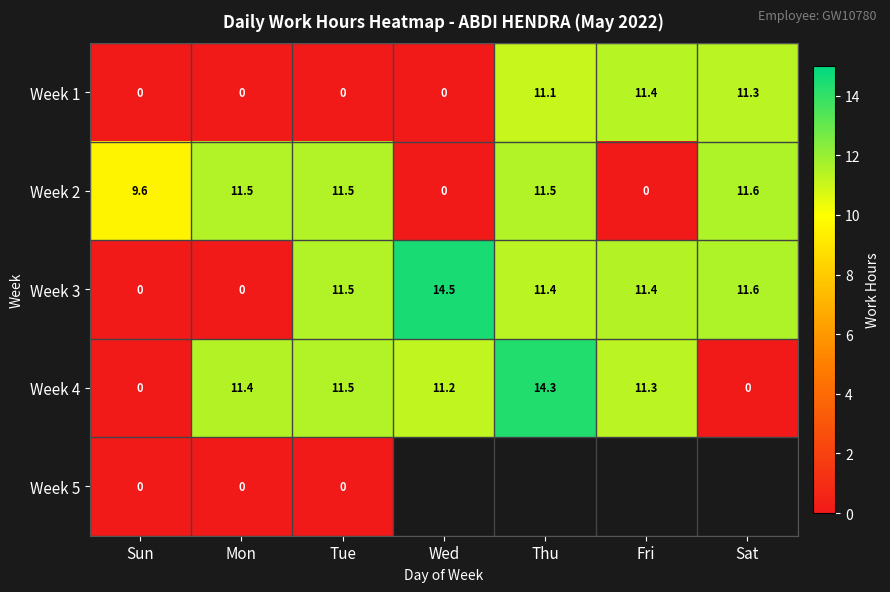

How many distinct data groups are displayed?

5